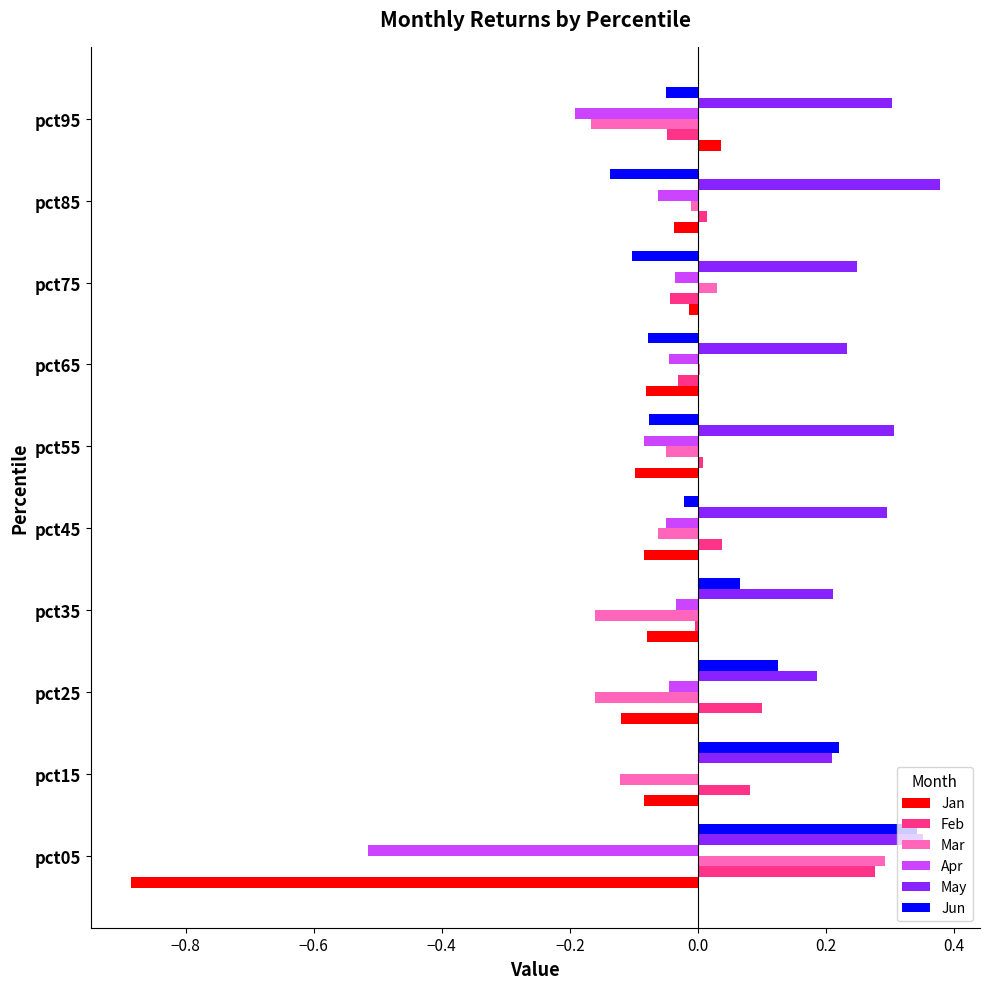

Is it true that Jun equals 0.0 at pct35?

False